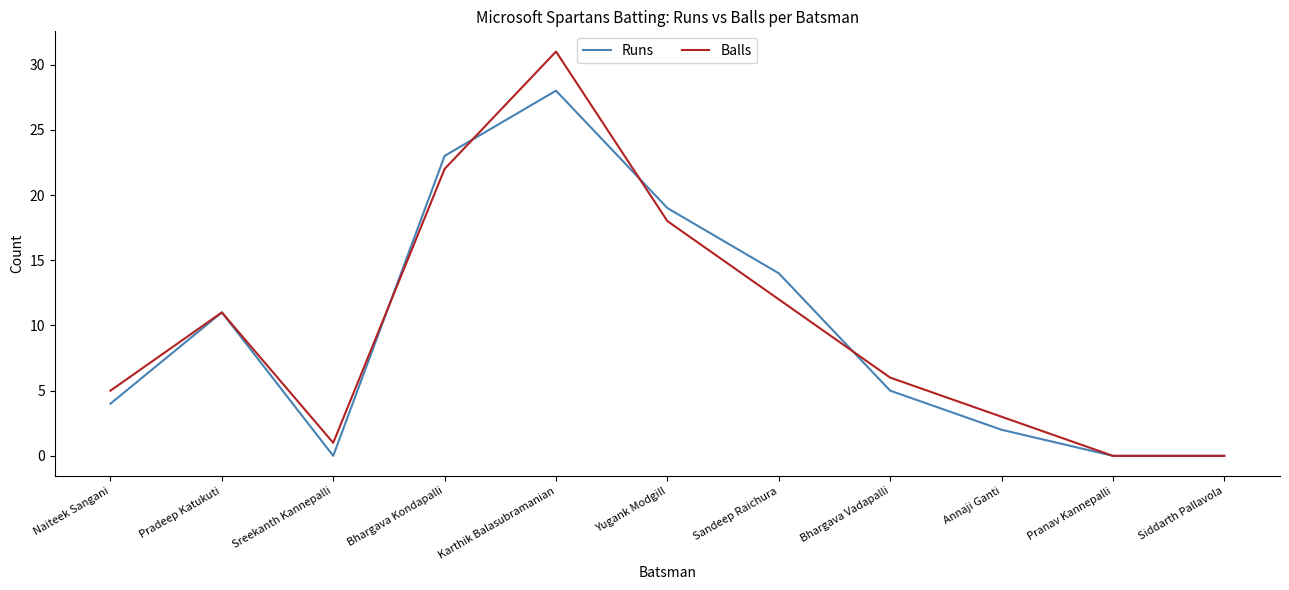

Rank the series by their maximum value, from highest to lowest.

Balls, Runs